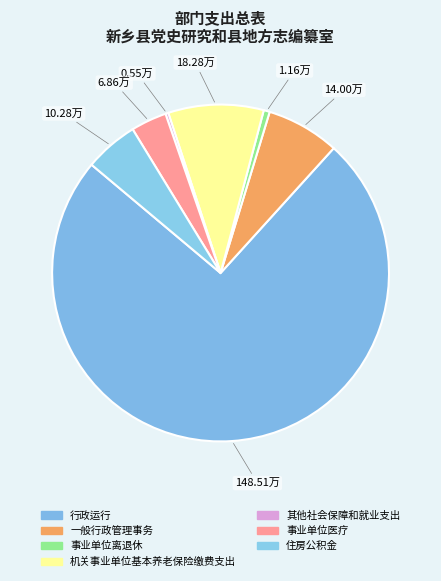

To the nearest percent, what is the combined percentage of 行政运行 and 事业单位医疗?

78%